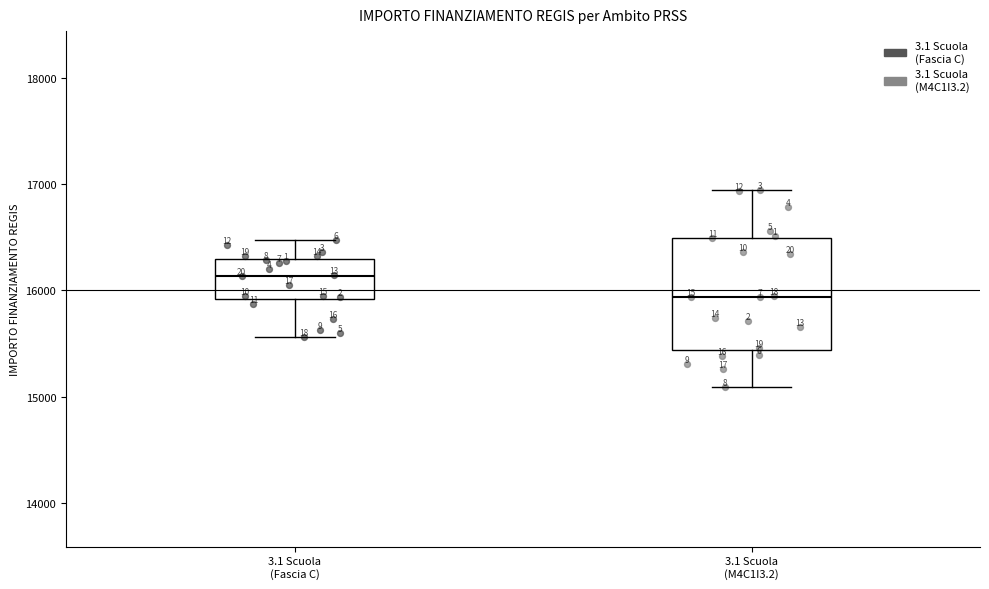

Reading left to right, transcribe this box plot: for each box, give where its median line is, the range the box spans, and where its two whiskers end, as read against the y-axis. The values are not printed on the chart, so give them approximately, as read against the axis.

3.1 Scuola (Fascia C): median 16100, box 15900 to 16300, whiskers 15600 to 16500
3.1 Scuola (M4C1I3.2): median 15900, box 15400 to 16500, whiskers 15100 to 16900